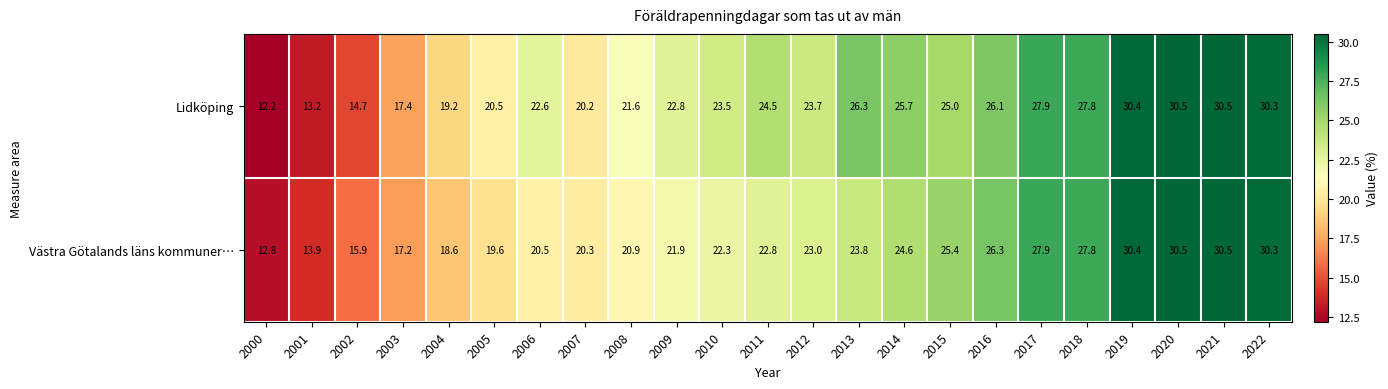

At 2012, list the series in order from largest to smallest.

Lidköping, Västra Götalands läns kommuner…